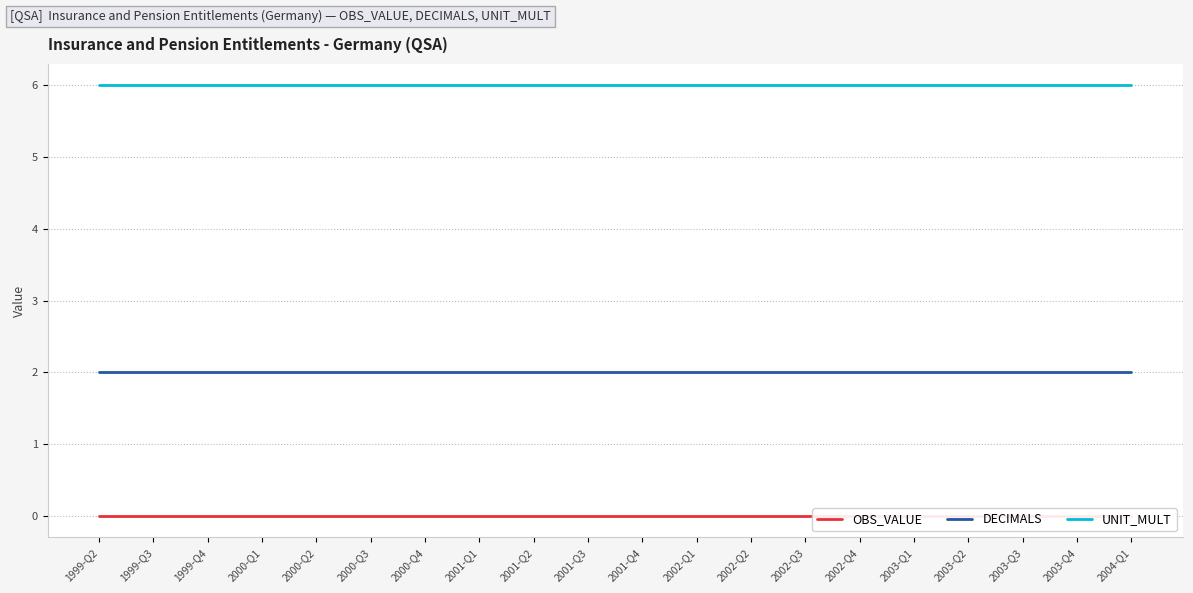

True or false: DECIMALS and OBS_VALUE cross at least once.

False